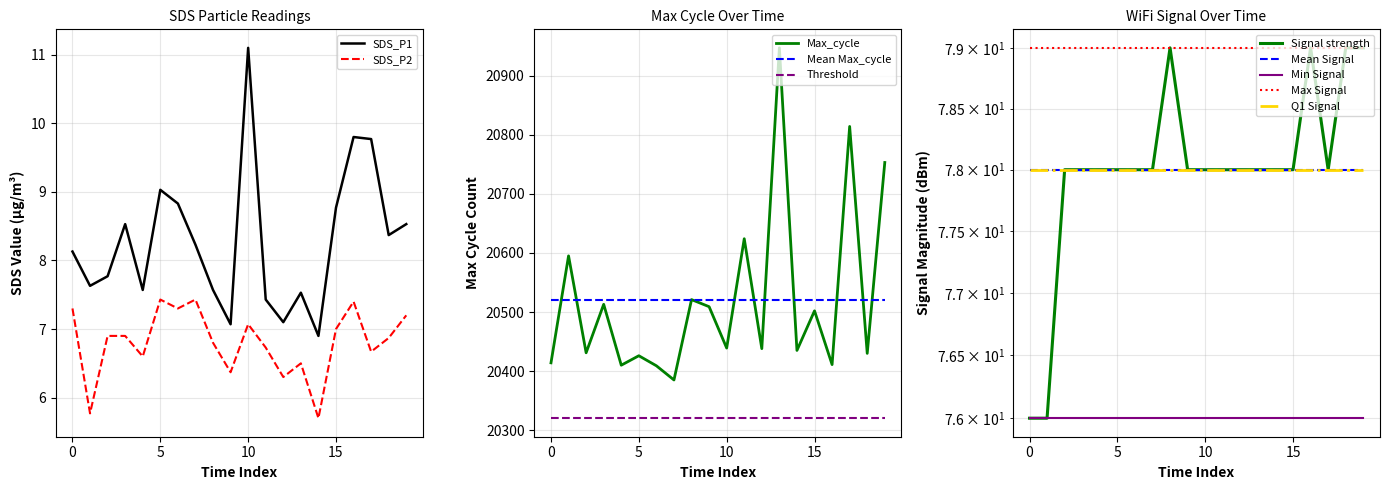

How many data points does each series have?

20